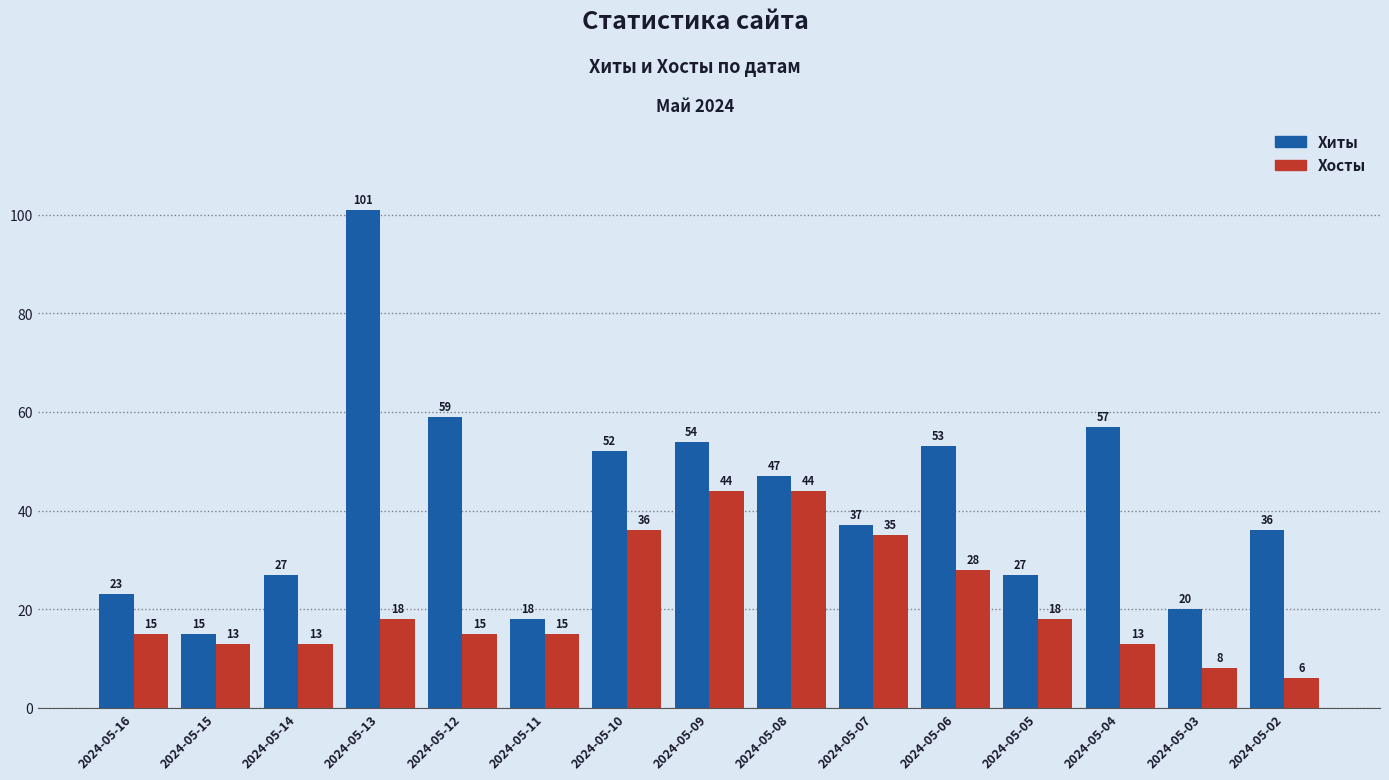

Which series has the largest total across all categories?

Хиты